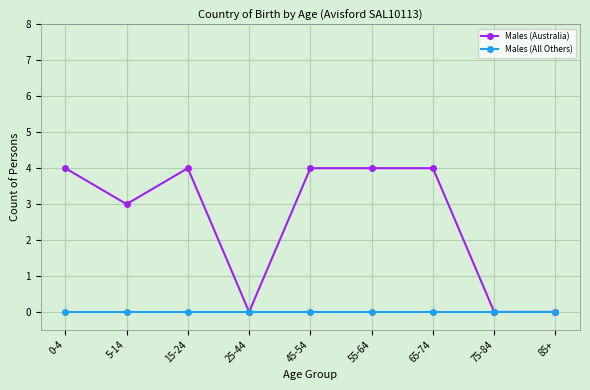

What value does the Males (Australia) series have at 0-4?

4